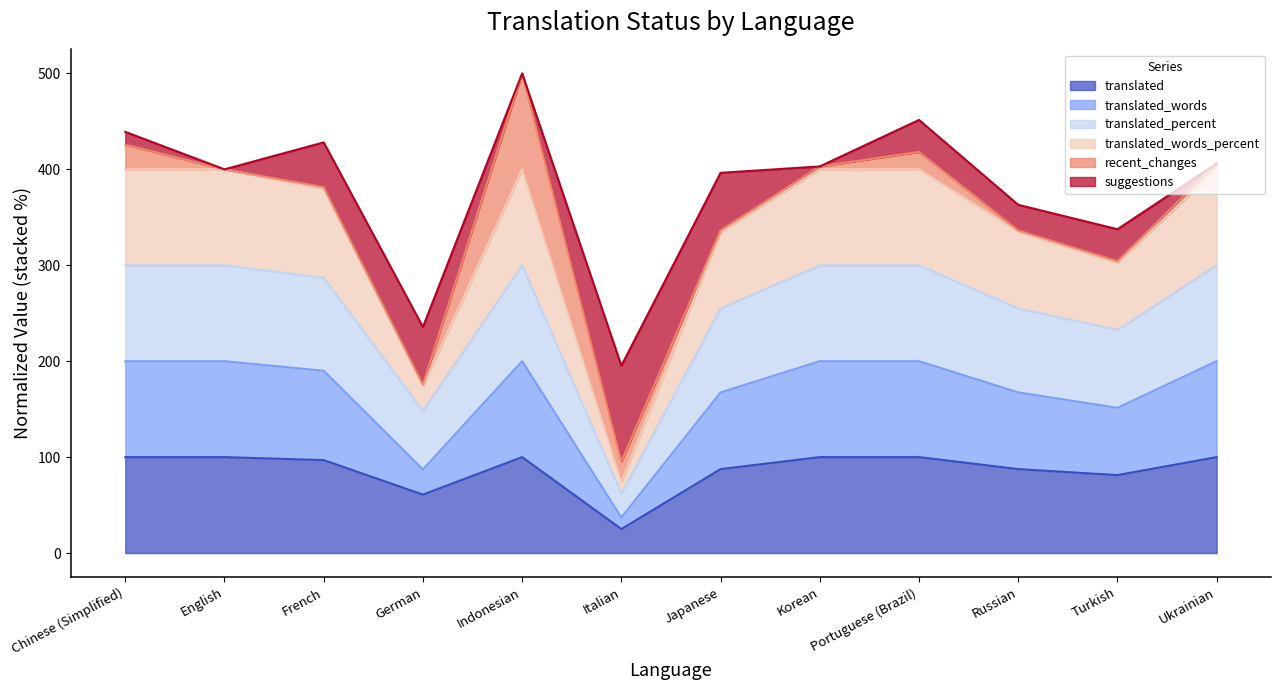

What is the label of the 4th point from the left?

German